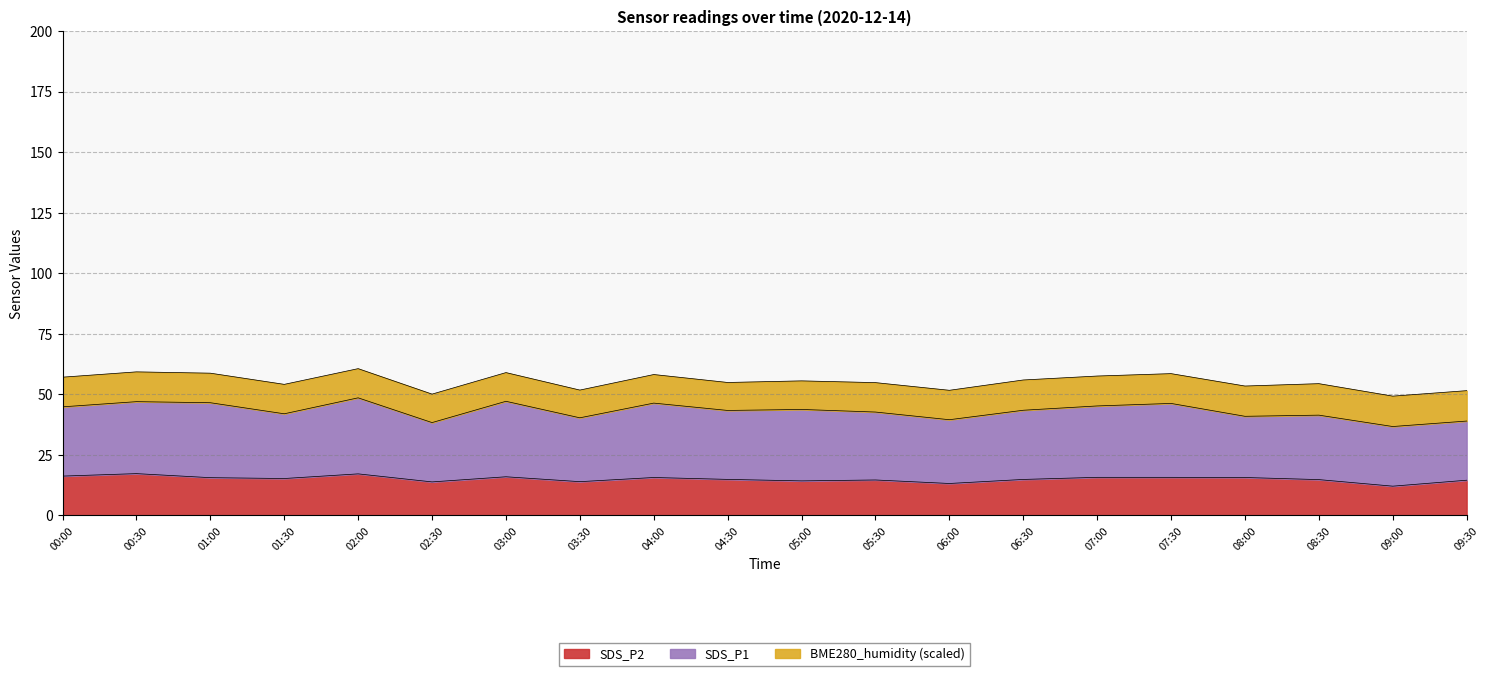

What is the total value across all series at 00:30?

59.3